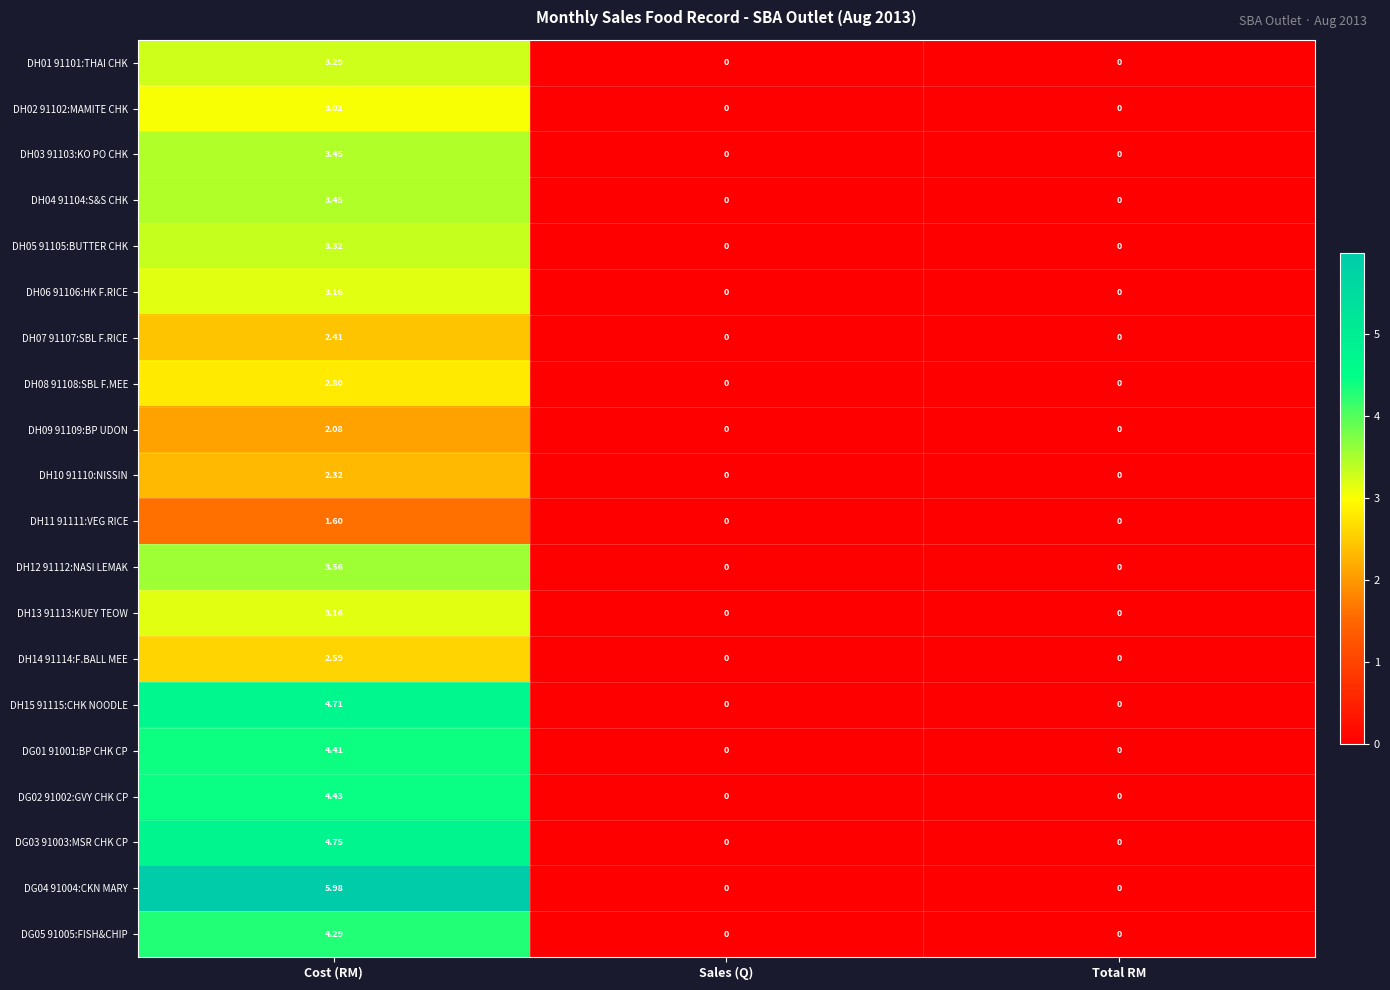

Is the value of DH04 91104:S&S CHK at Cost (RM) greater than the value of DH12 91112:NASI LEMAK at Sales (Q)?

Yes